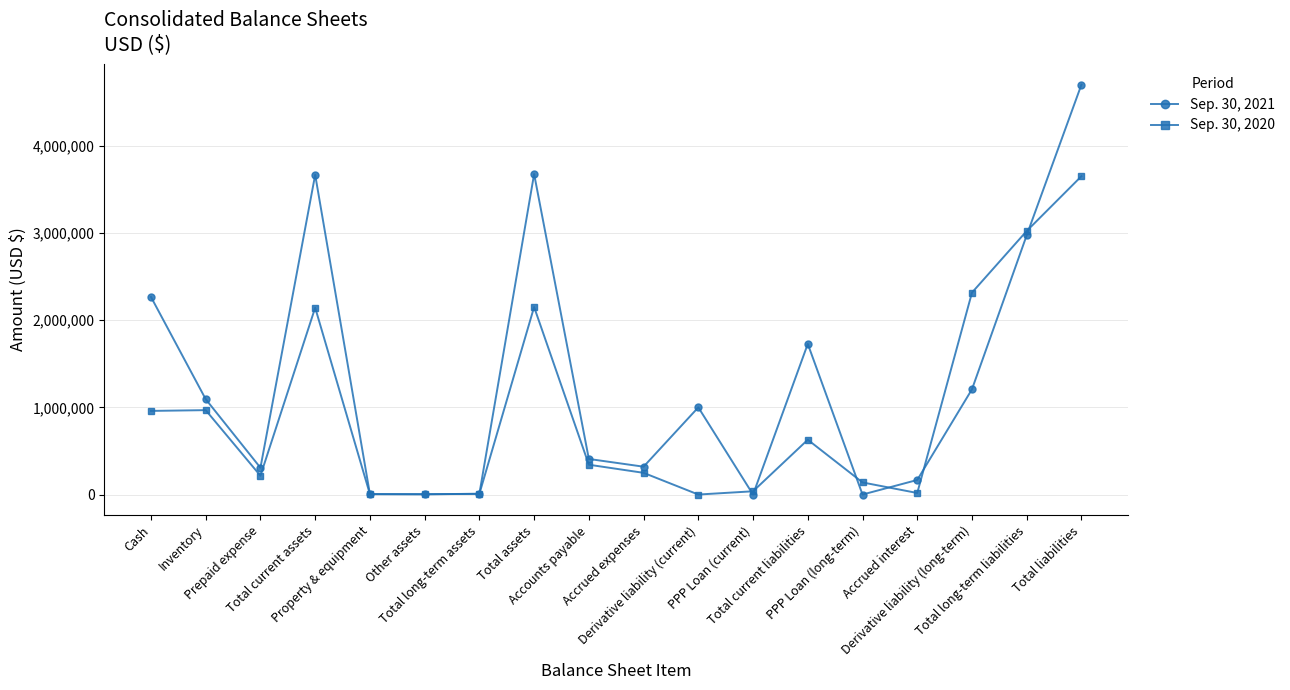

Does the chart display data point markers on the line(s)?

Yes